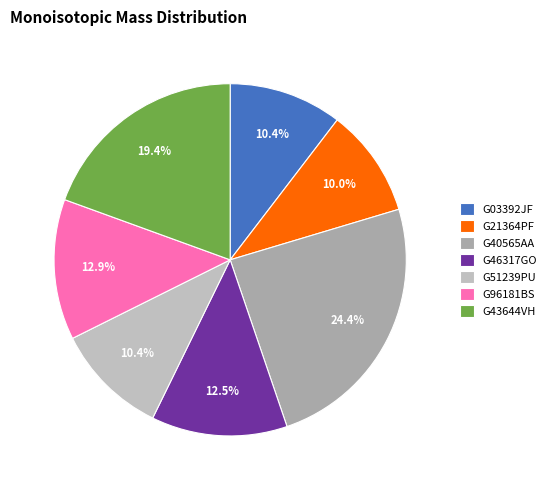

How much of the chart is everything except G43644VH?

80.6%